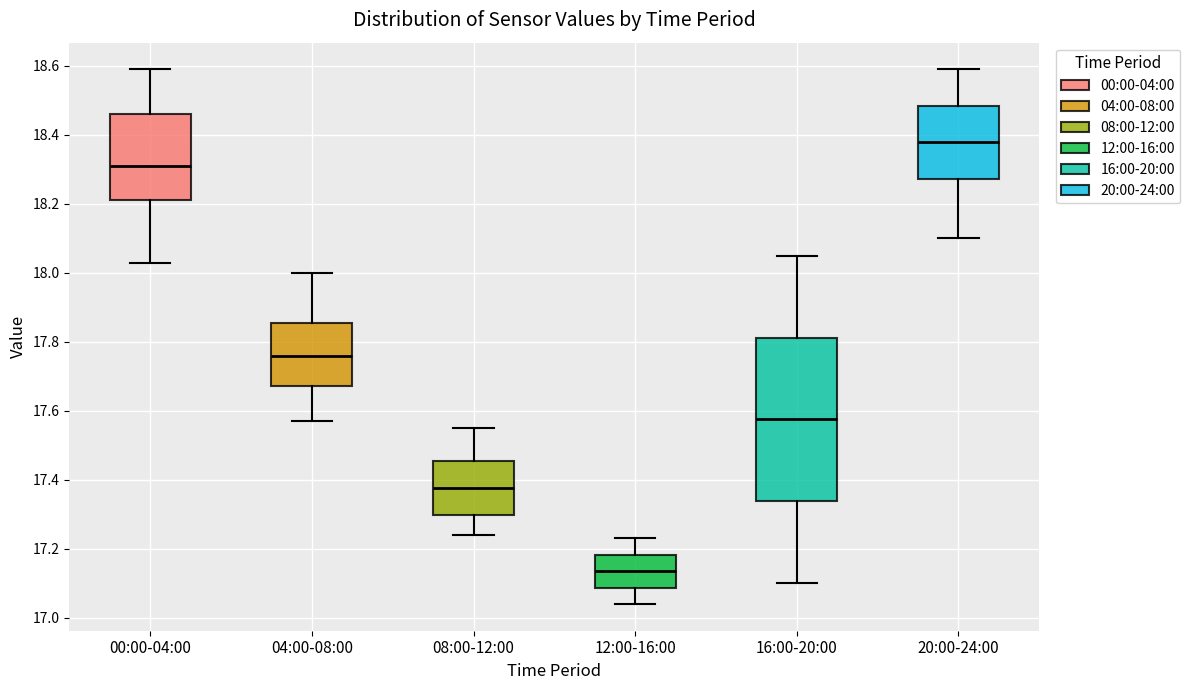

Which box's median line is the lowest?

12:00-16:00